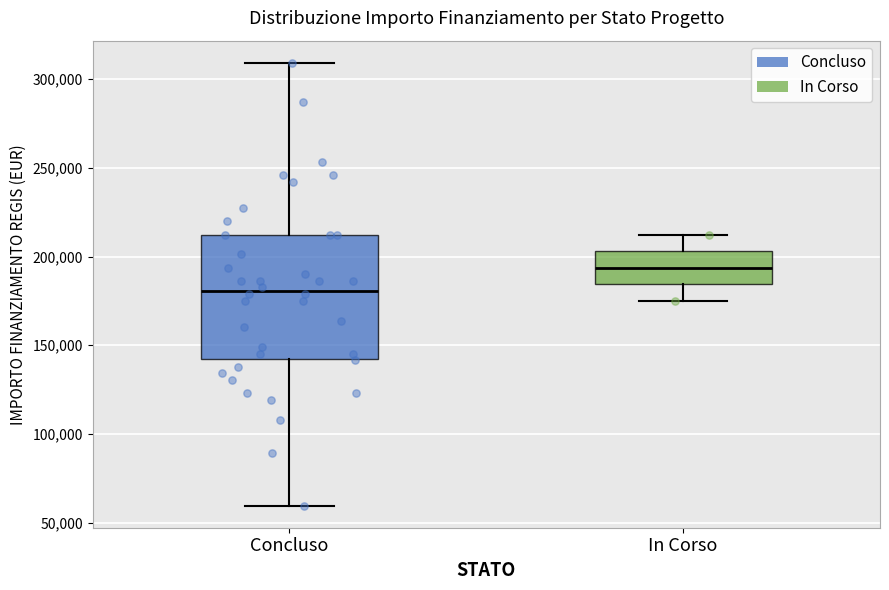

Reading left to right, transcribe this box plot: for each box, give where its median line is, the range the box spans, and where its two whiskers end, as read against the y-axis. The values are not printed on the chart, so give them approximately, as read against the axis.

Concluso: median 180000, box 145000 to 210000, whiskers 60000 to 310000
In Corso: median 195000, box 185000 to 205000, whiskers 175000 to 210000